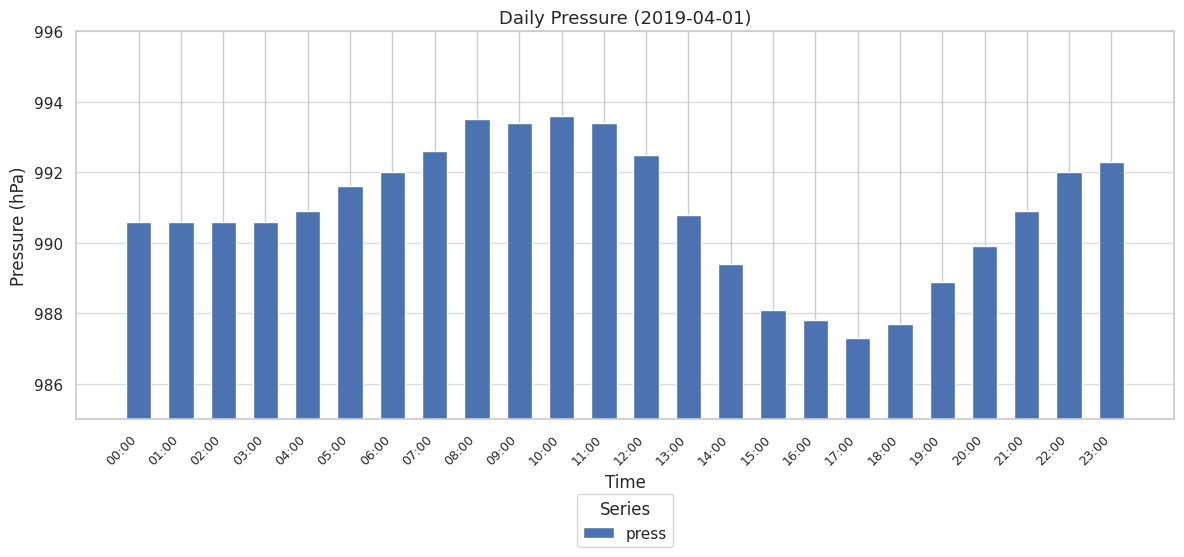

Are the bars grouped side by side (vs. stacked)?

No